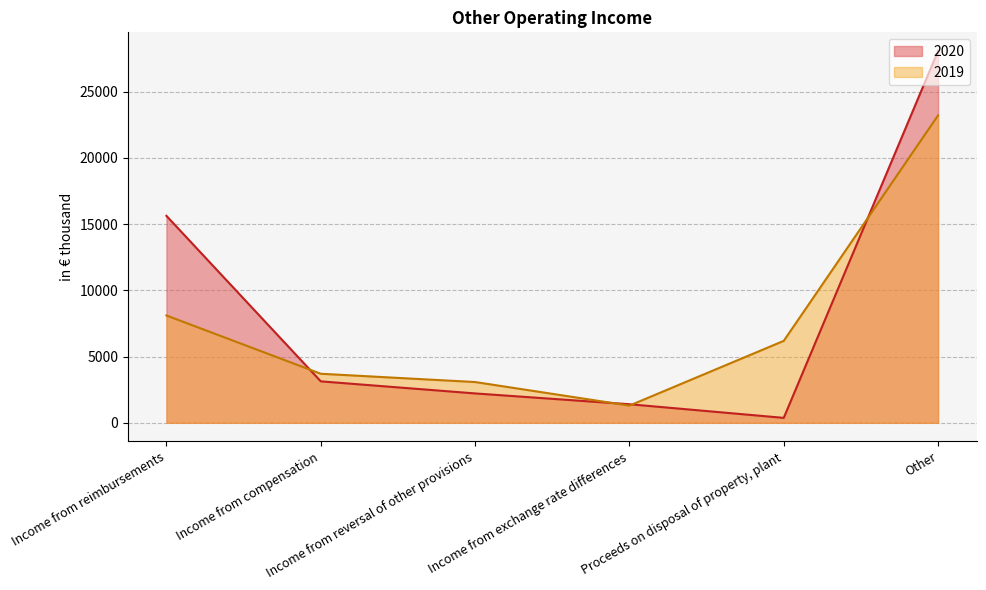

At which category does the chart reach its minimum across all series?

Proceeds on disposal of property, plant